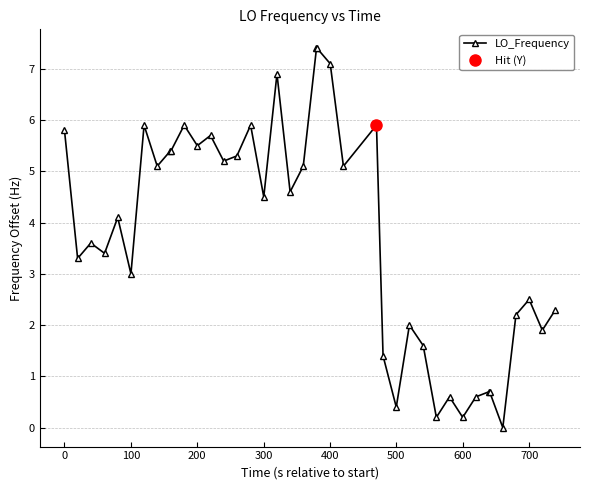

True or false: LO_Frequency has more than 0 interior local peaks.

True